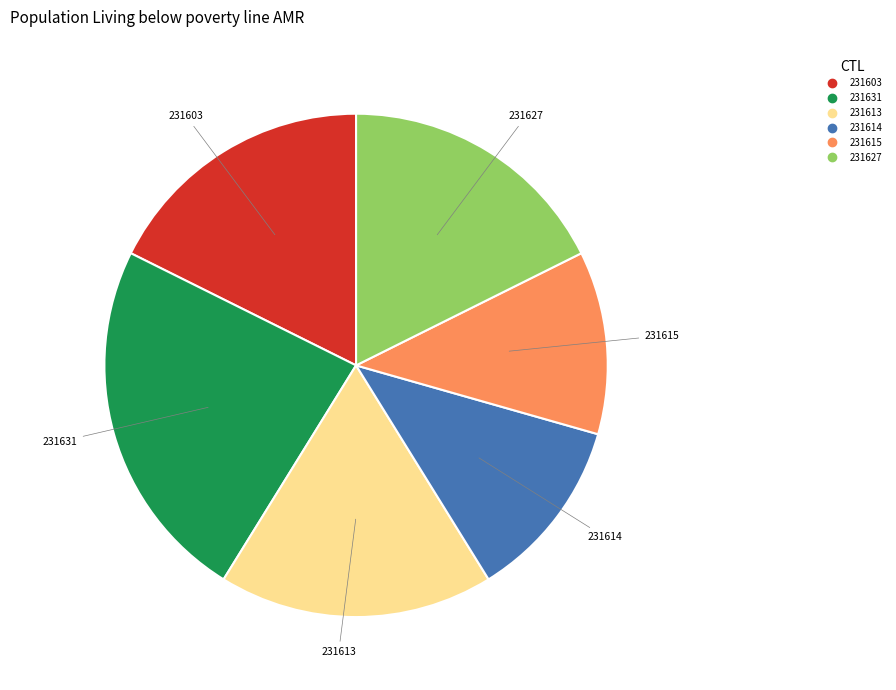

Is the sum of 231603 and 231613 greater than half?

No